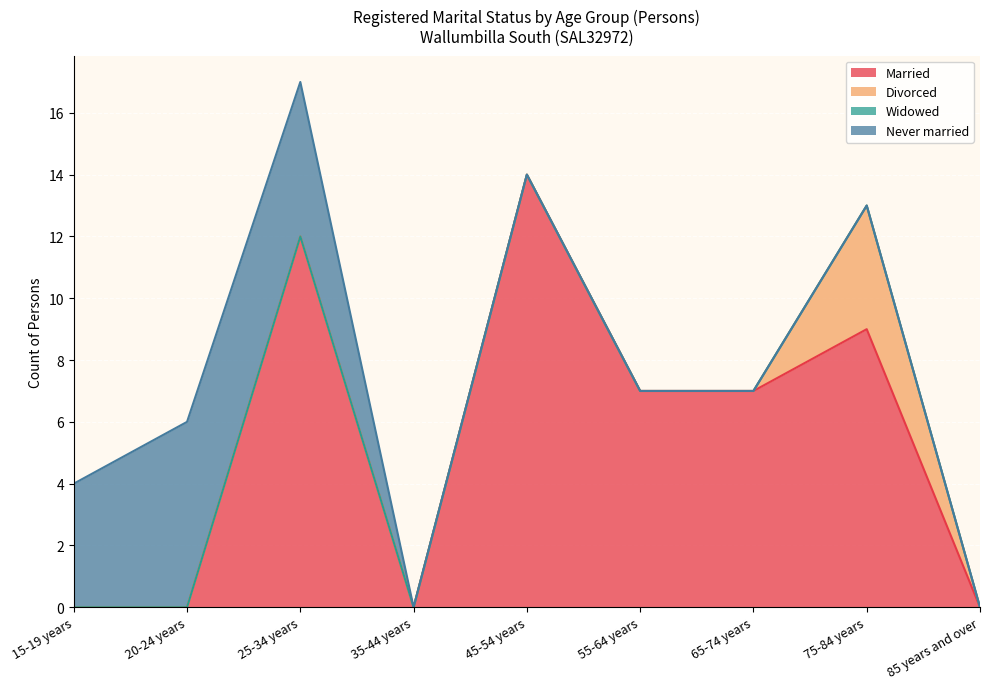

How many lines are shown in the chart?

4